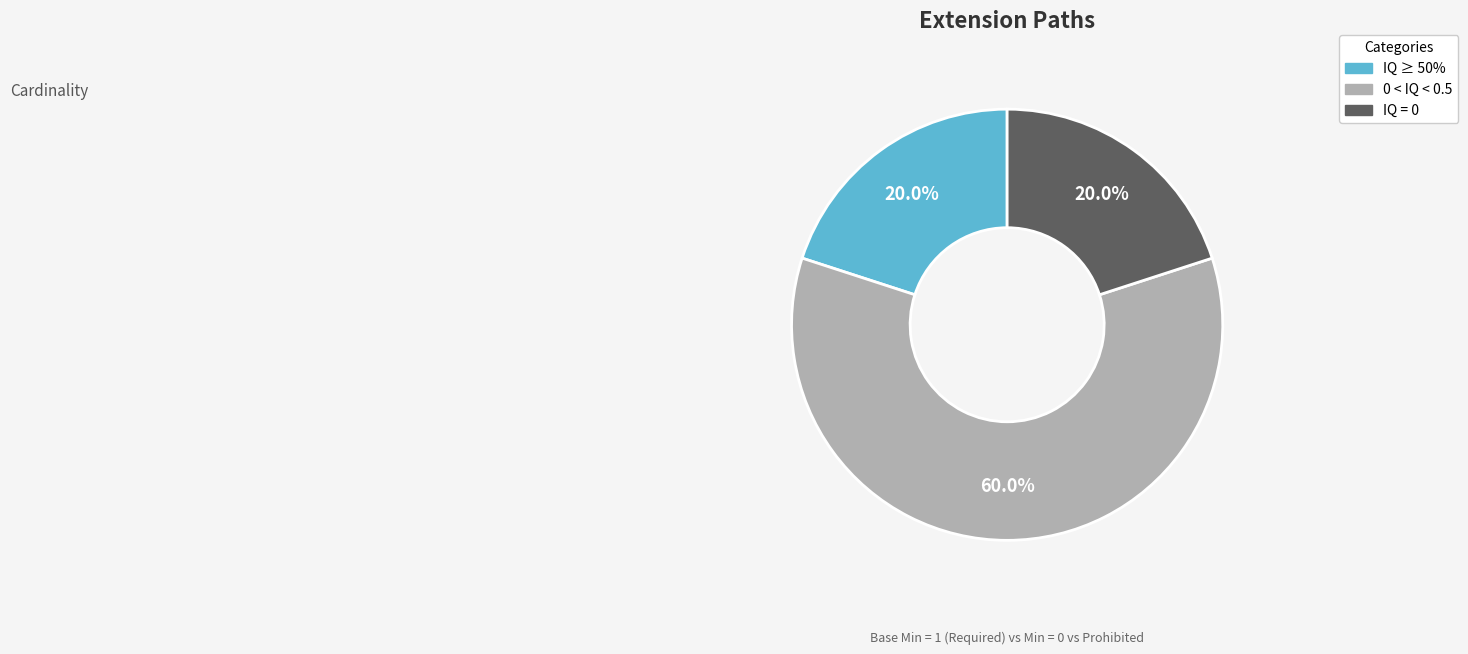

Which slice is the largest?

0 < IQ < 0.5